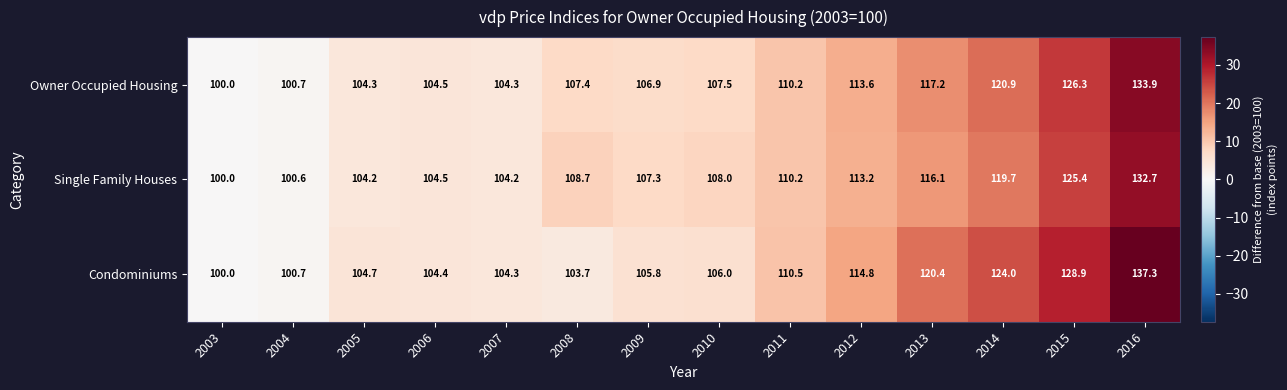

Rank the series at 2005 from lowest to highest value.

Single Family Houses, Owner Occupied Housing, Condominiums